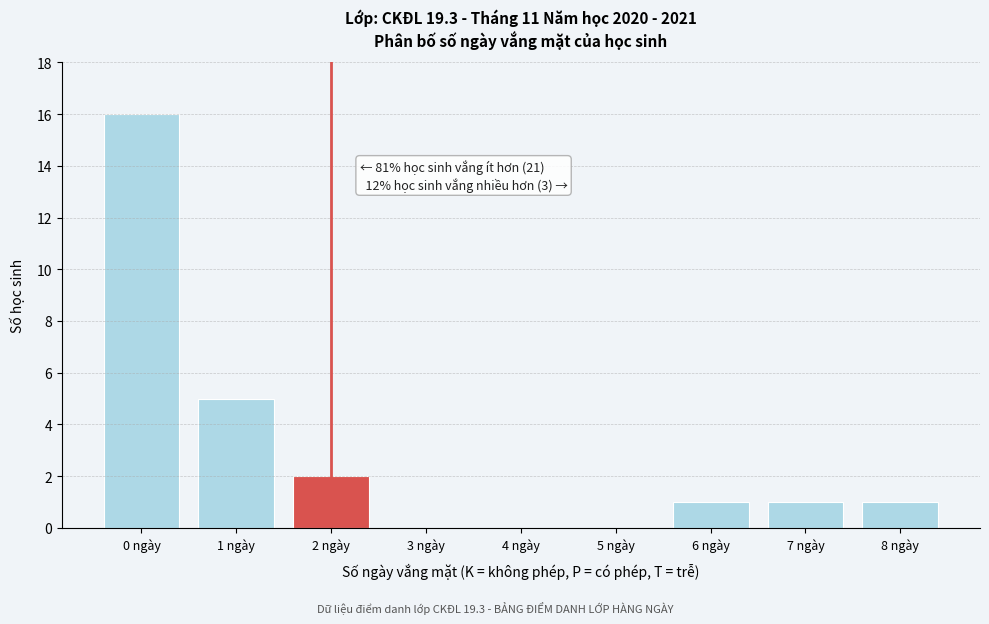

Reading right to left, extract all data points from this chart.

8 ngày=1	7 ngày=1	6 ngày=1	5 ngày=0	4 ngày=0	3 ngày=0	2 ngày=2	1 ngày=5	0 ngày=16